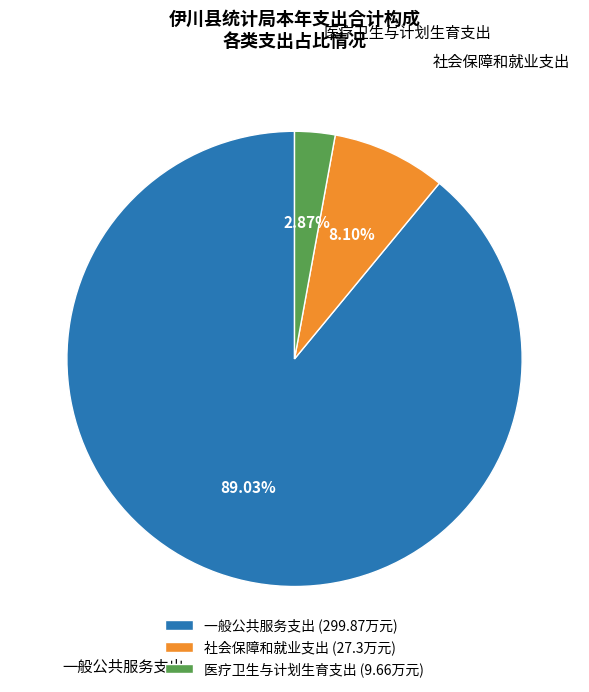

What percentage is the 医疗卫生与计划生育支出 slice, to the nearest percent?

3%